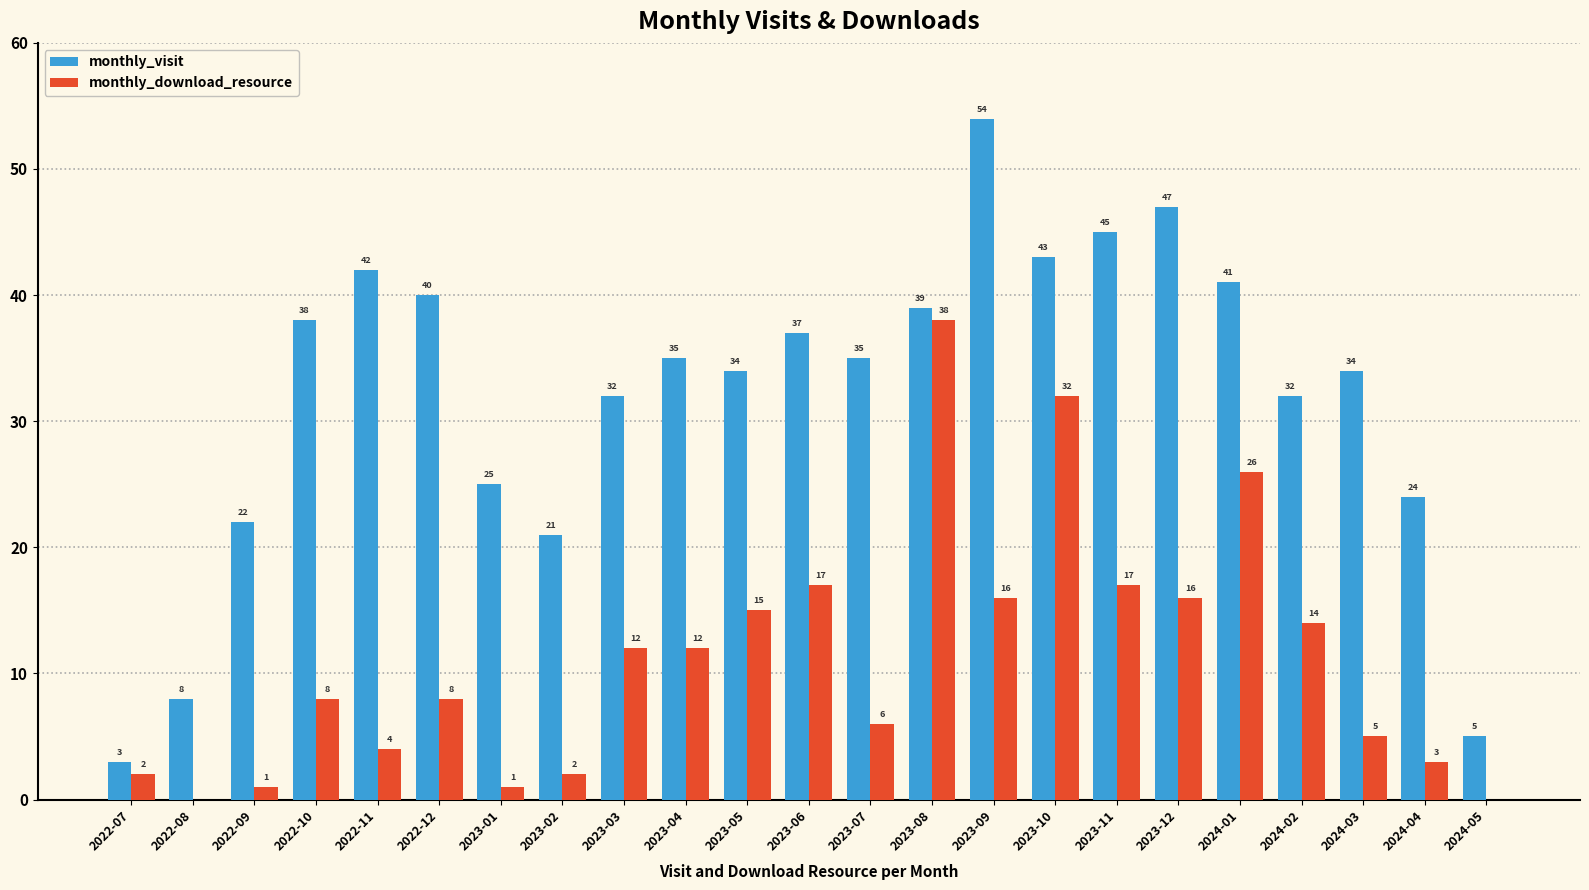

Which series has the largest total across all categories?

monthly_visit